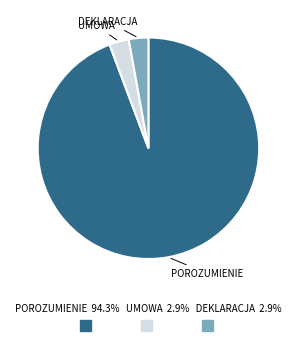

Count the number of slices in the pie.

3